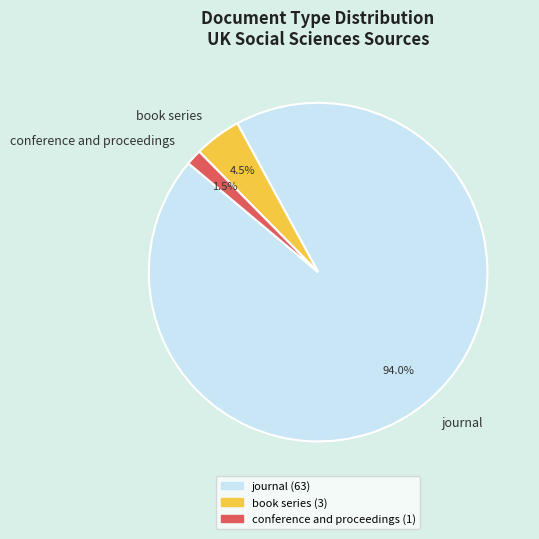

To the nearest percent, what is the average slice percentage?

33%